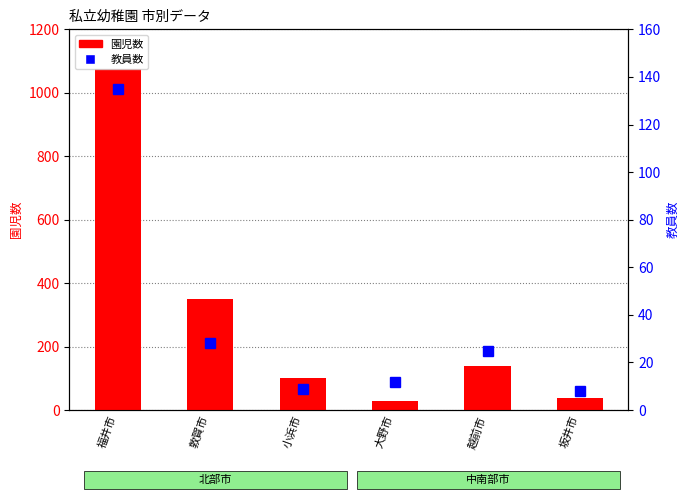

Which category has the highest value in the 教員数 series?

福井市